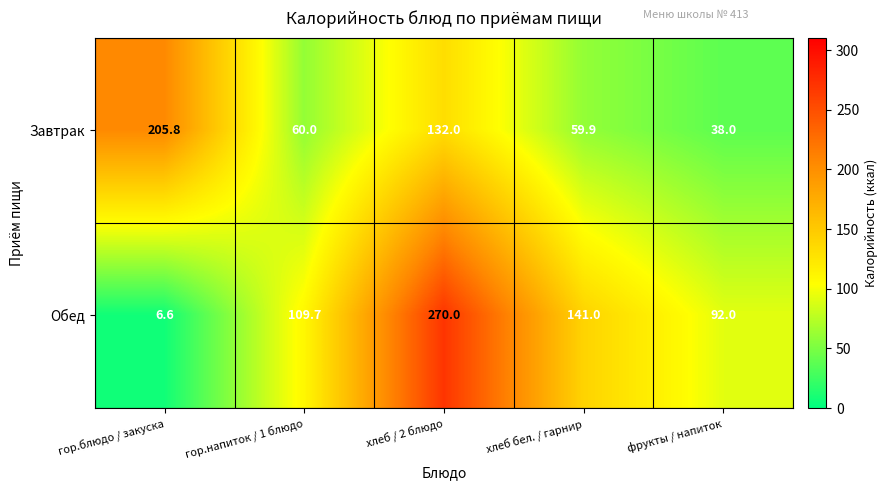

Count the number of categories in the chart.

5